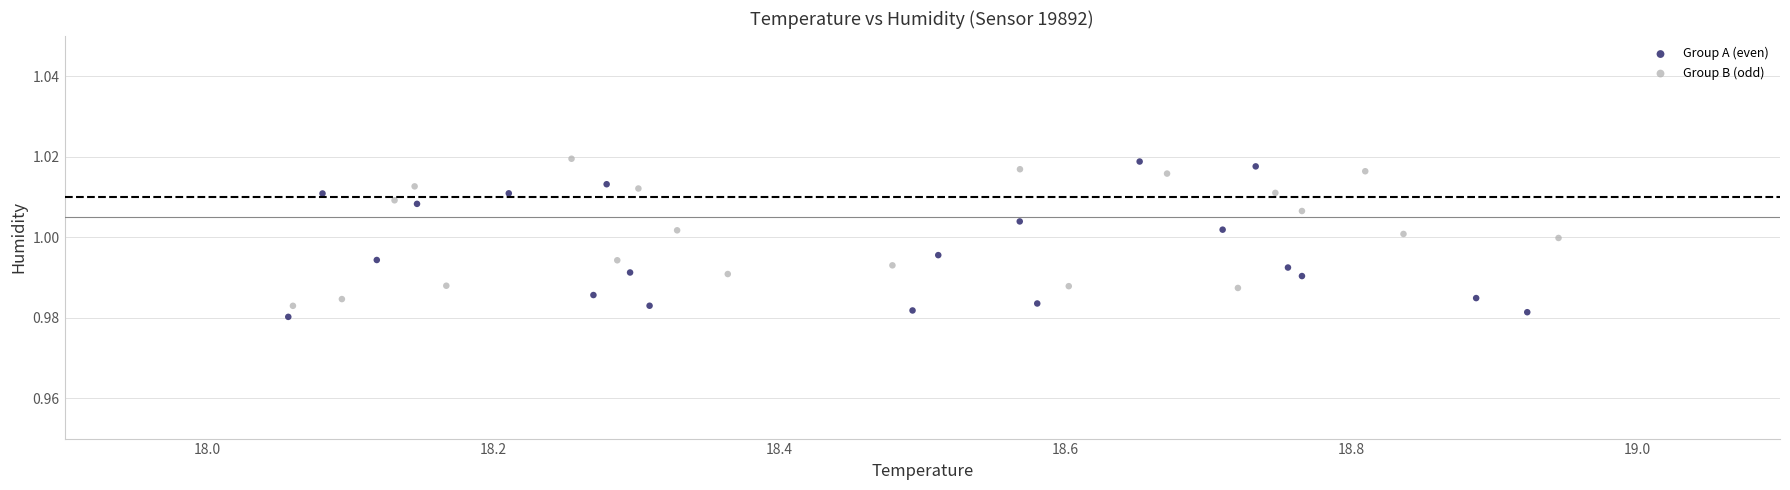

What are all the series names shown in the legend?

Group A (even), Group B (odd)